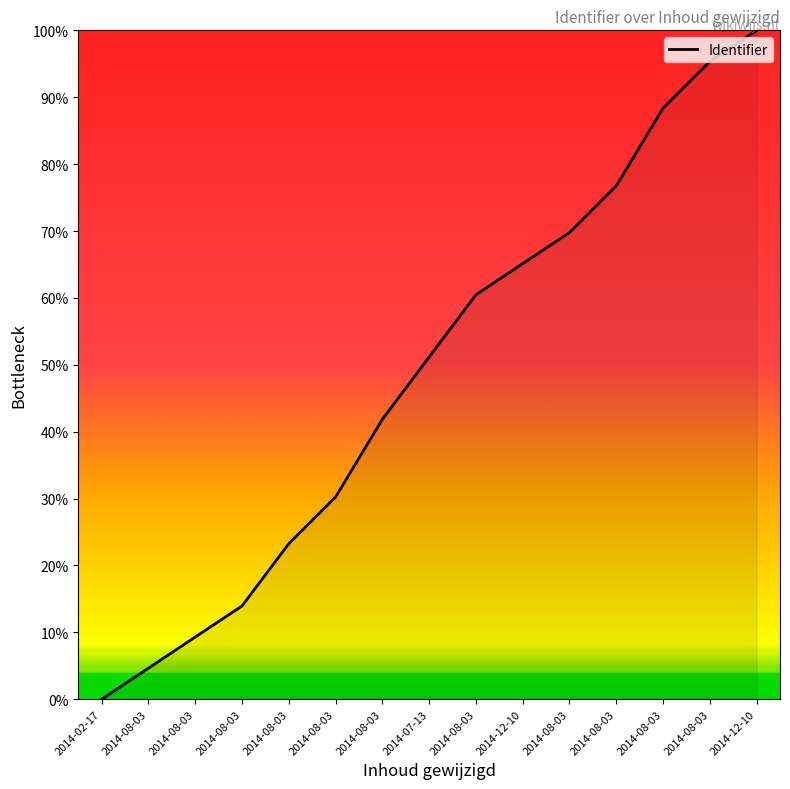

Reading left to right, list all the values displayed in this chart.

0.0	4.7	9.3	14.0	23.3	30.2	41.9	51.2	60.5	65.1	69.8	76.7	88.4	95.3	100.0